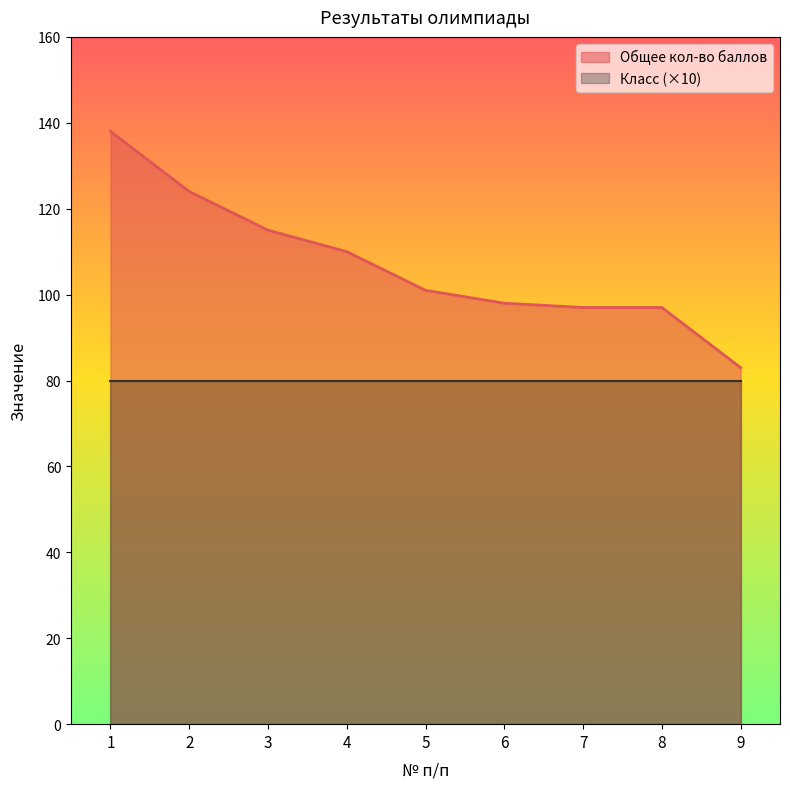

Which label corresponds to the largest value in the chart?

1